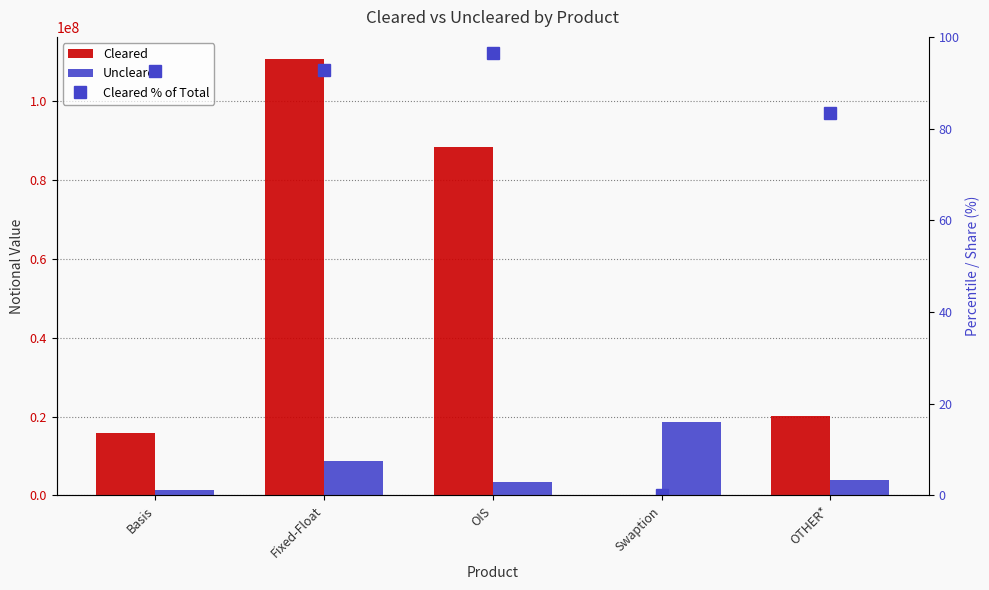

How many groups of bars are there?

5